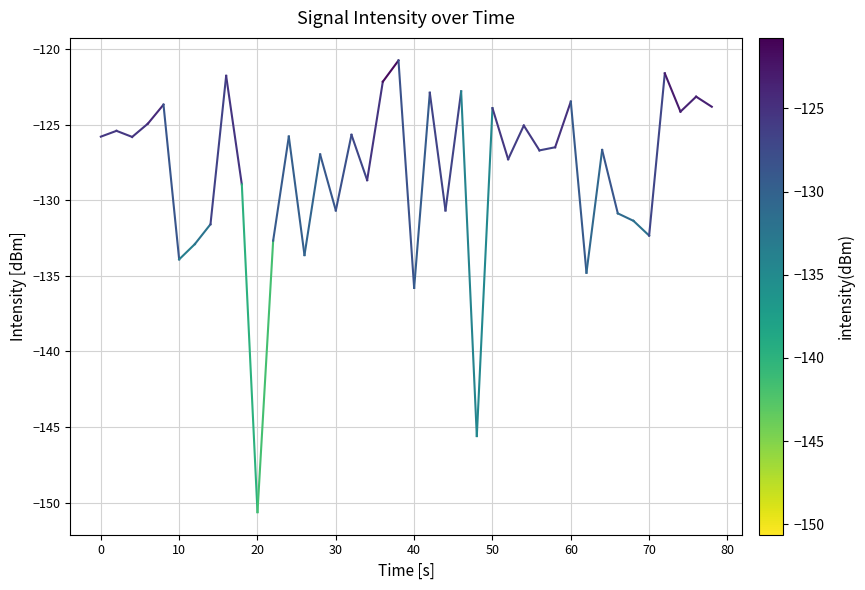

What is the difference between the values at −10 and 0?

0.4